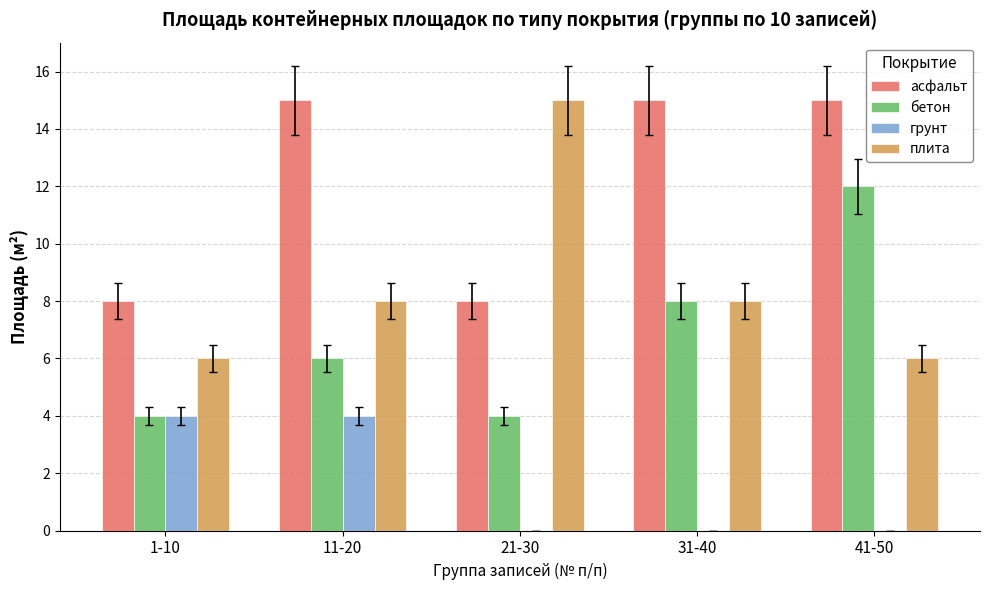

Between 11-20 and 41-50, which series saw the biggest shift?

бетон